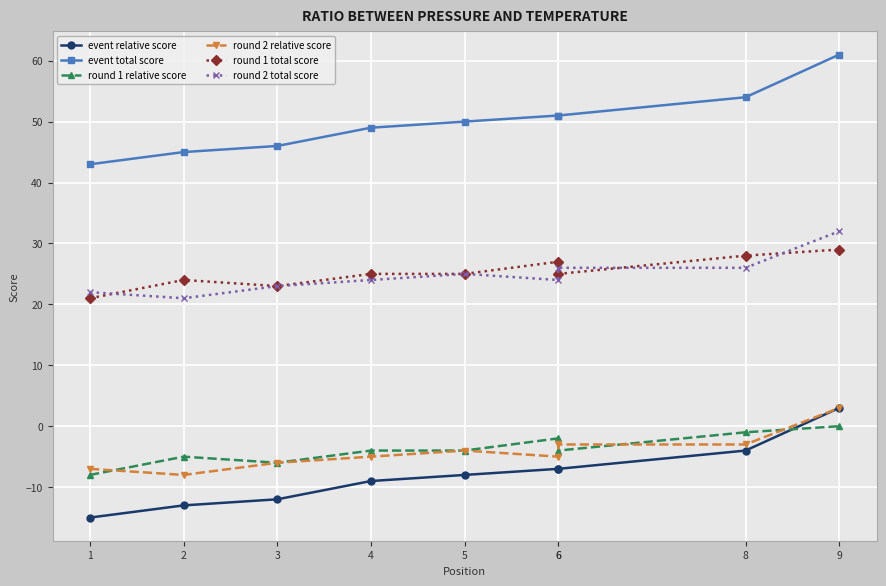

Count the number of data series in this chart.

6